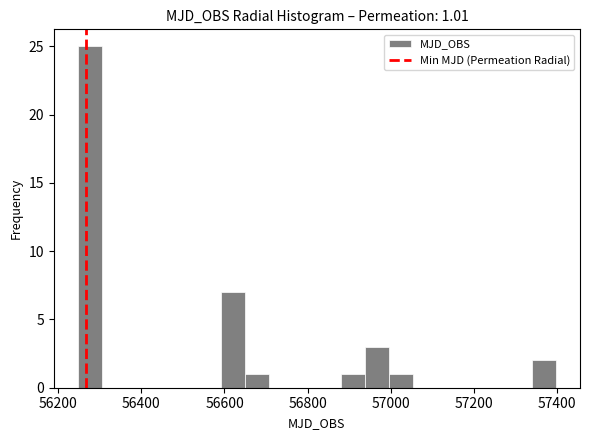

Around what value on the x-axis is the tallest bar? Give the approximate position of its centre, as read against the axis.

56280